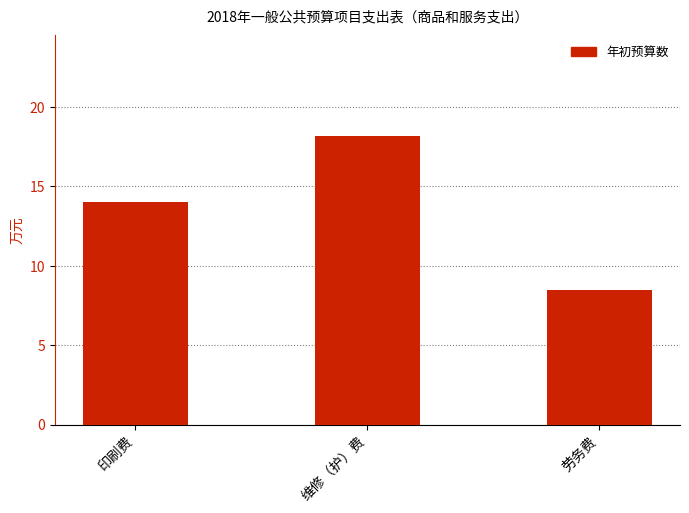

Which label corresponds to the smallest value in the chart?

劳务费